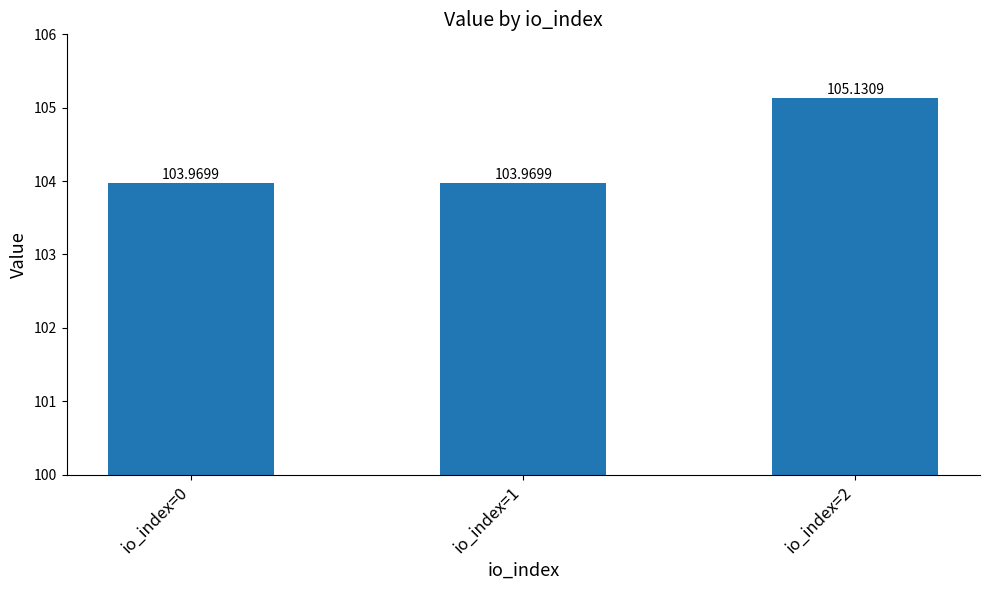

What is the sum of the values at io_index=2 and io_index=1?

209.1